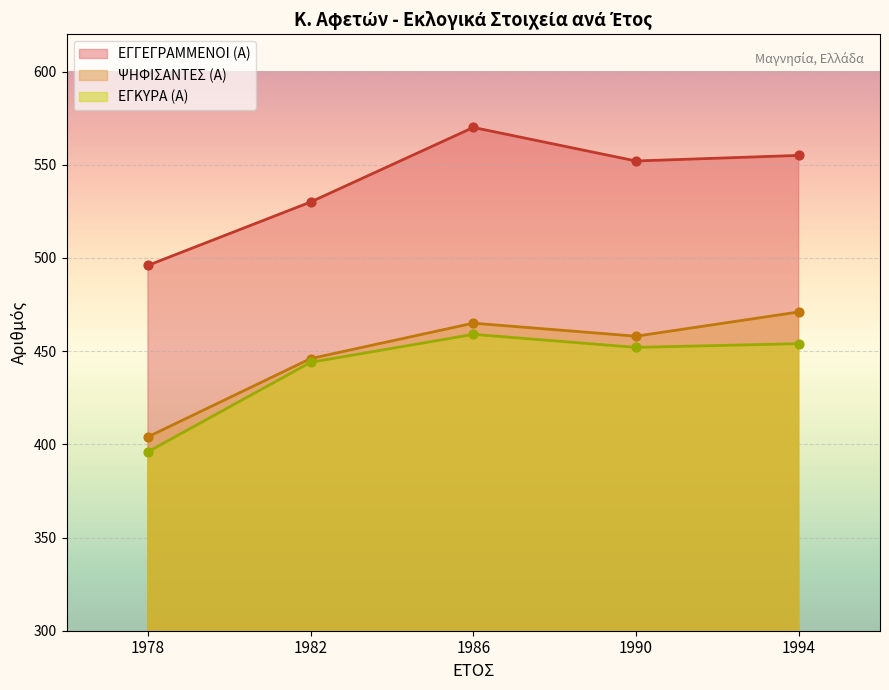

Is the value of ΕΓΚΥΡΑ (Α) at 1986 greater than the value of ΕΓΓΕΓΡΑΜΜΕΝΟΙ (Α) at 1994?

No